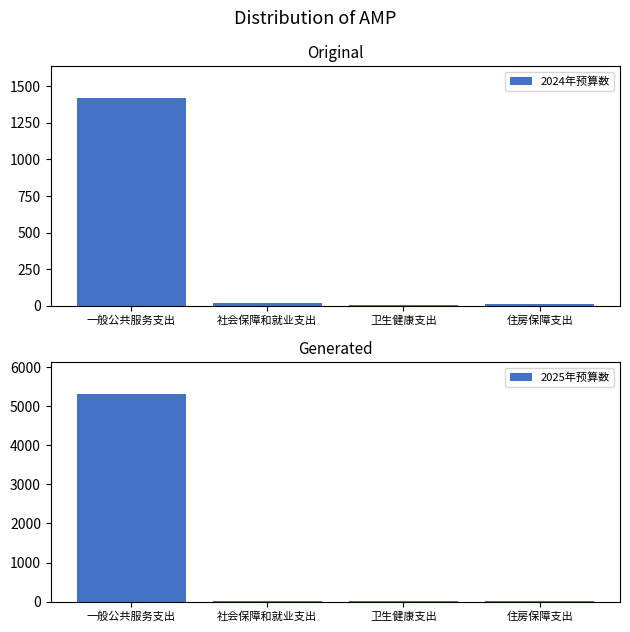

List the series in order of their peak value, lowest first.

2024年预算数, 2025年预算数